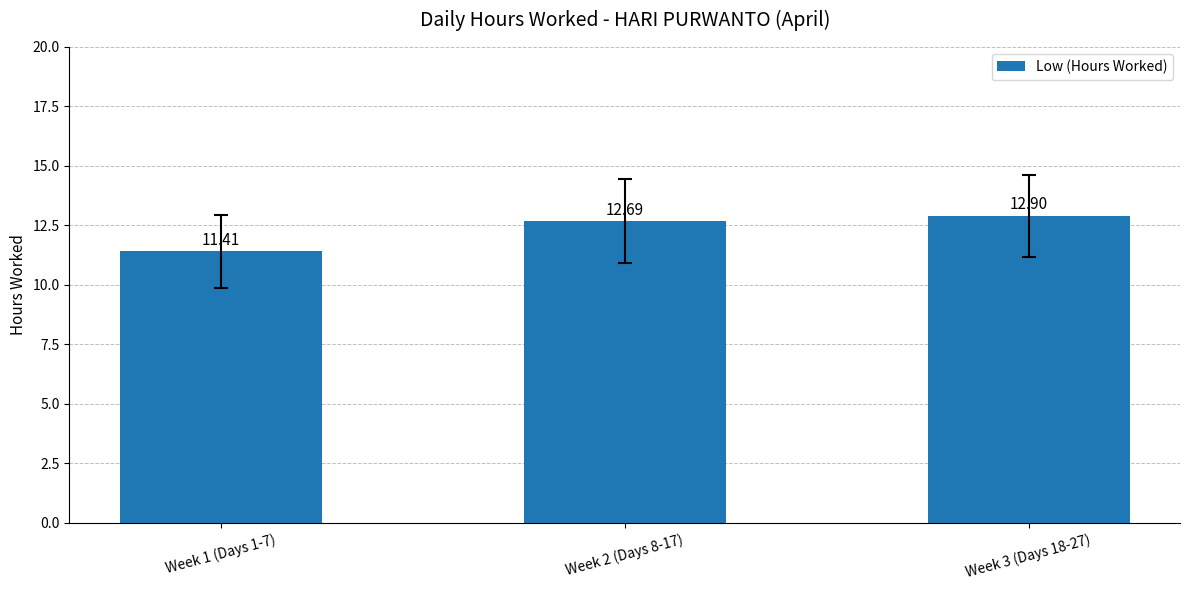

True or false: the data shows 2.8 at Week 2 (Days 8-17).

False